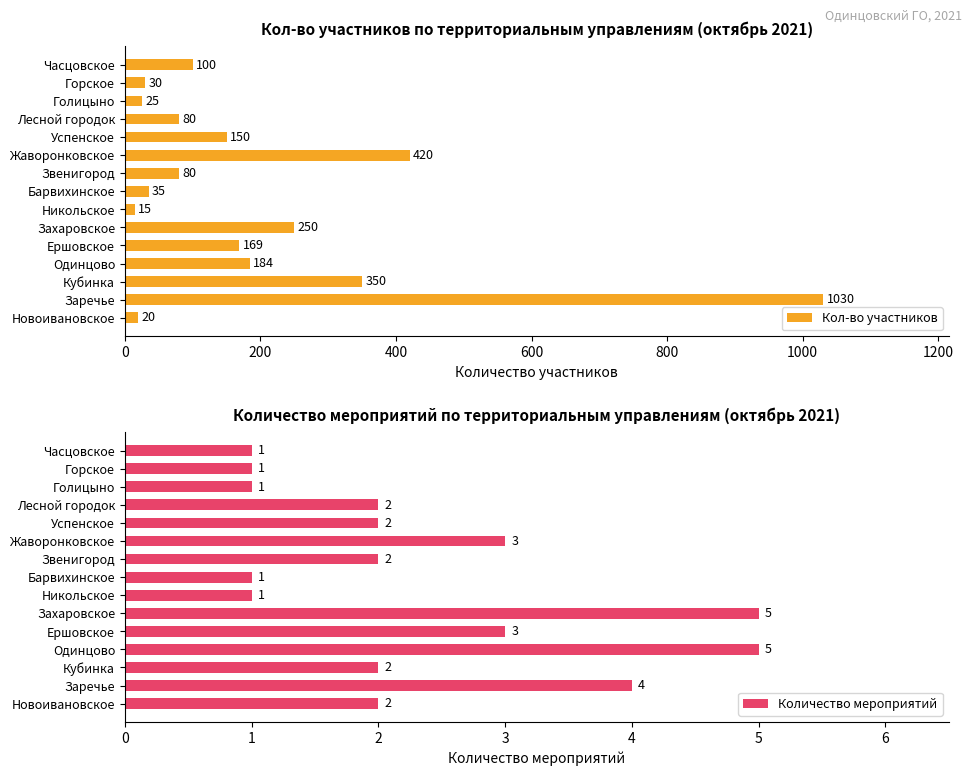

What is the minimum value for Кол-во участников?

15